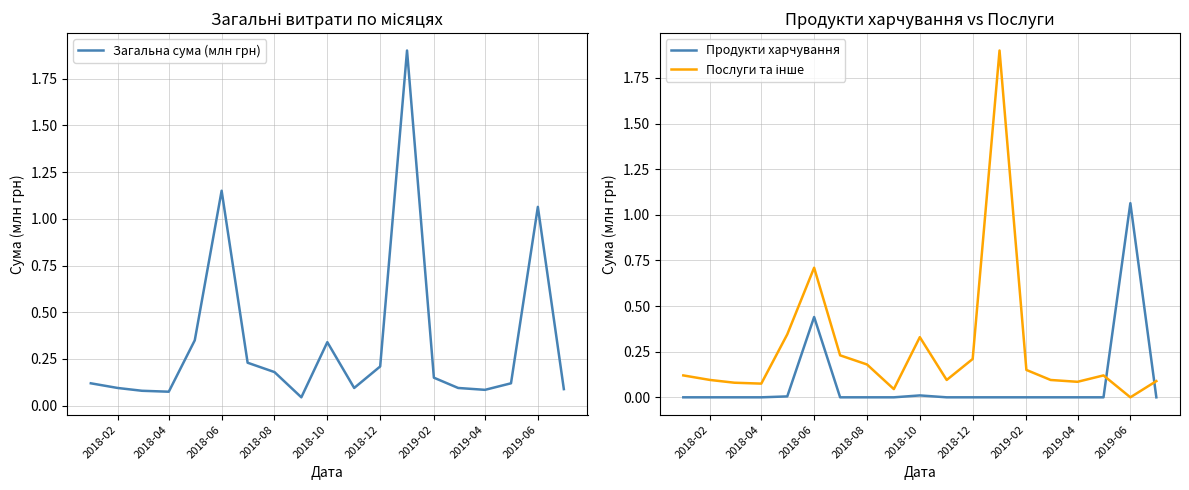

True or false: Послуги та інше and Загальна сума (млн грн) intersect in this chart.

False